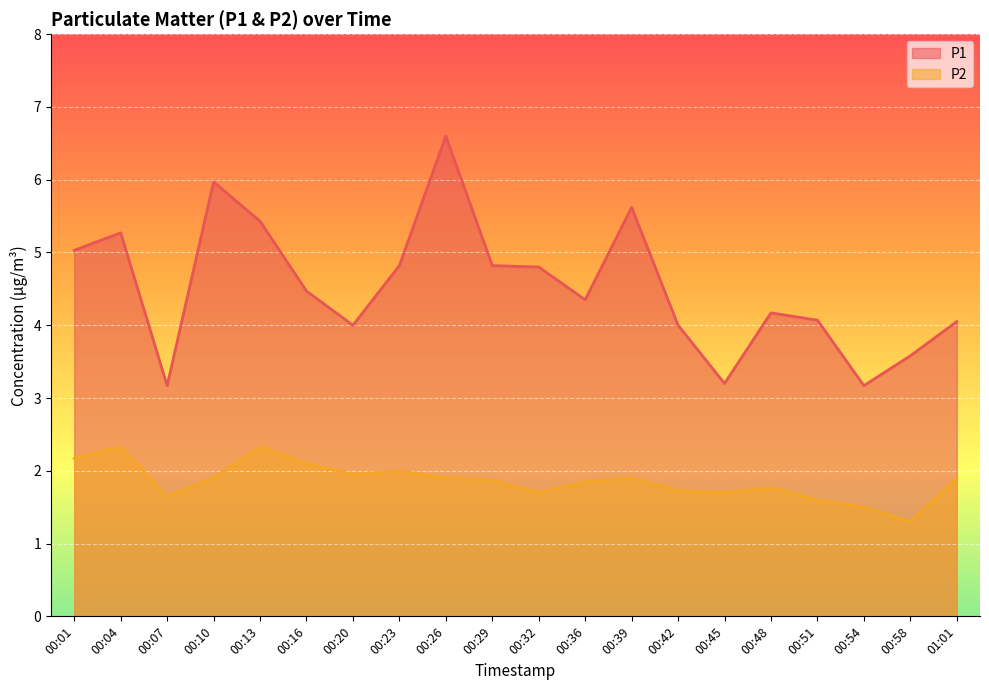

What is the difference between the maximum and minimum values in the P1 series?

3.4